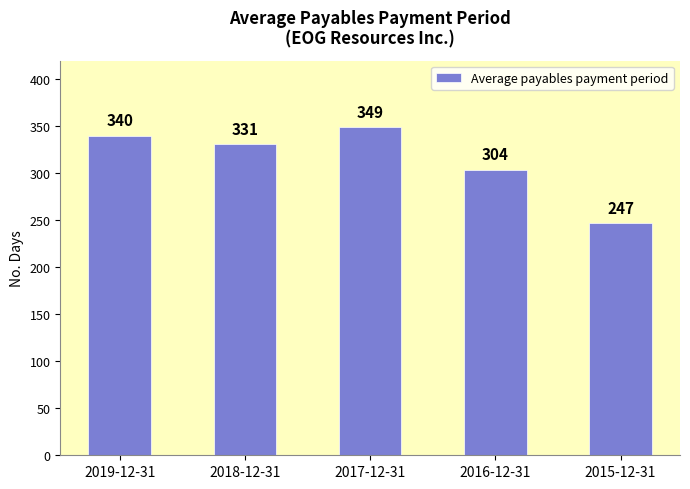

Rank the categories by value from highest to lowest.

2017-12-31, 2019-12-31, 2018-12-31, 2016-12-31, 2015-12-31